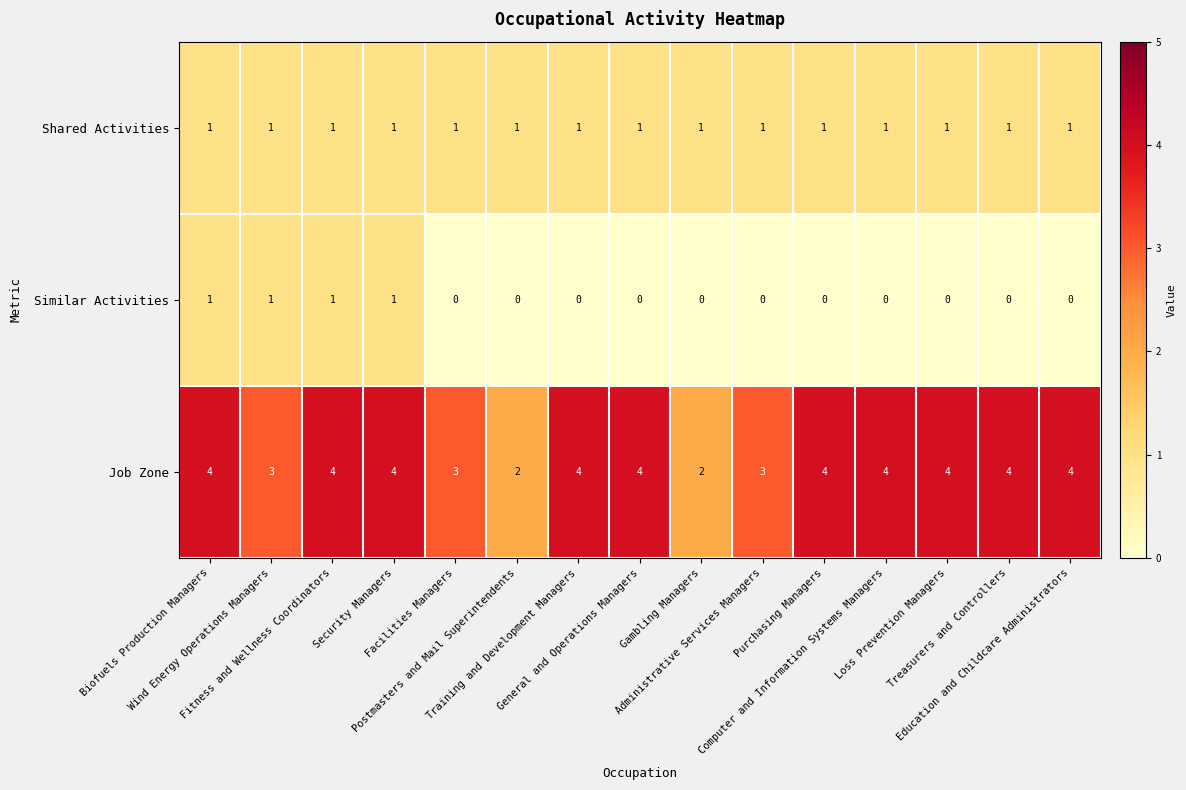

How many distinct data groups are displayed?

3